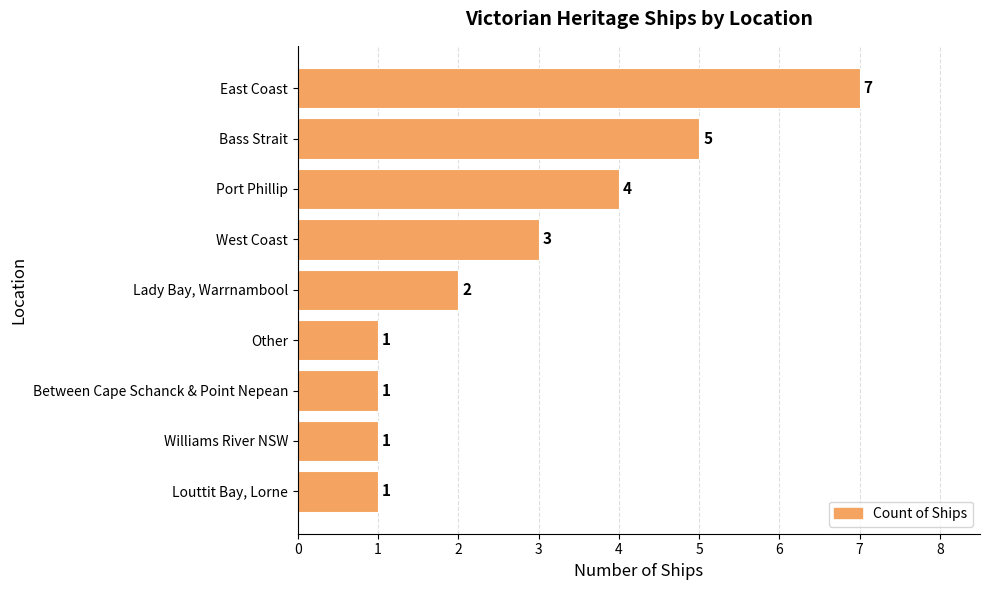

How many data points are less than 2?

4